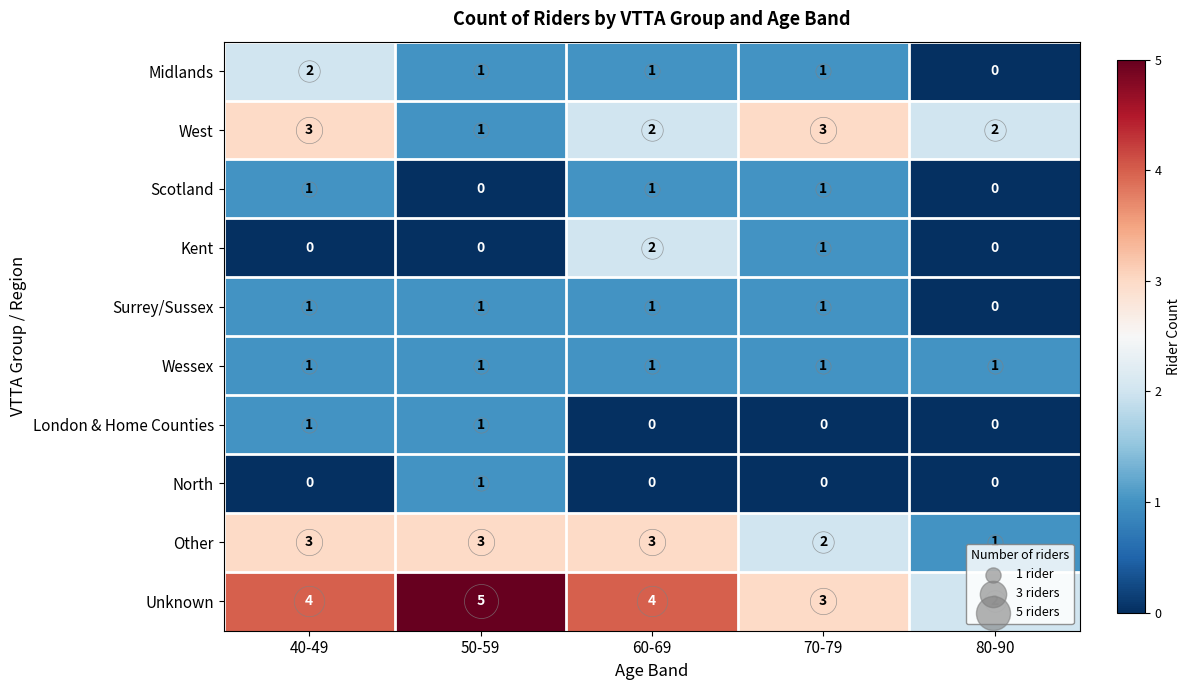

Between 50-59 and 60-69, which series saw the biggest shift?

Kent